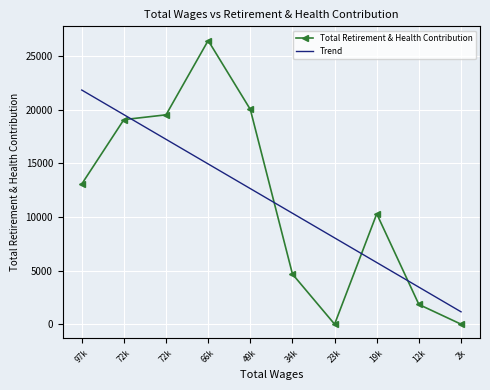

What are all the series names shown in the legend?

Total Retirement & Health Contribution, Trend